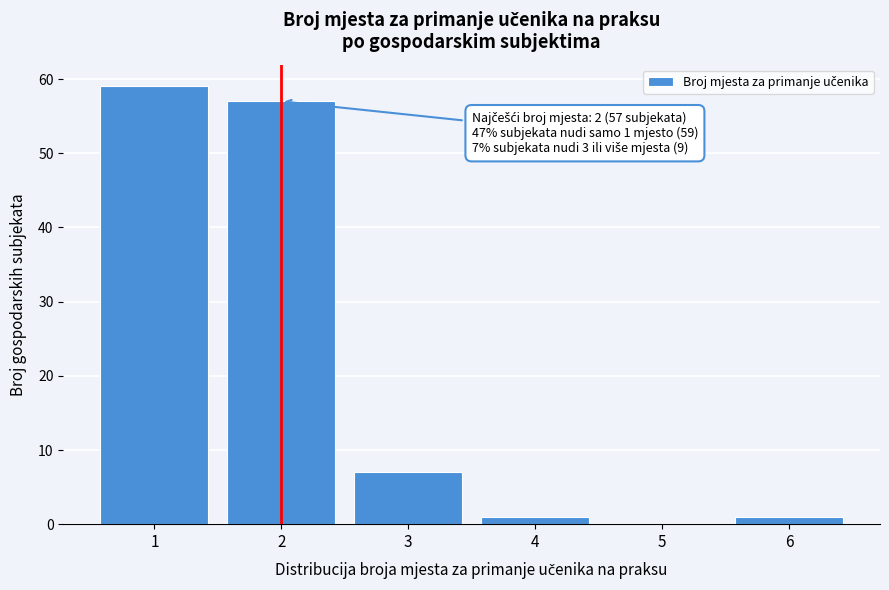

Over which range of the x-axis is the bar tallest?

0.5 to 1.5